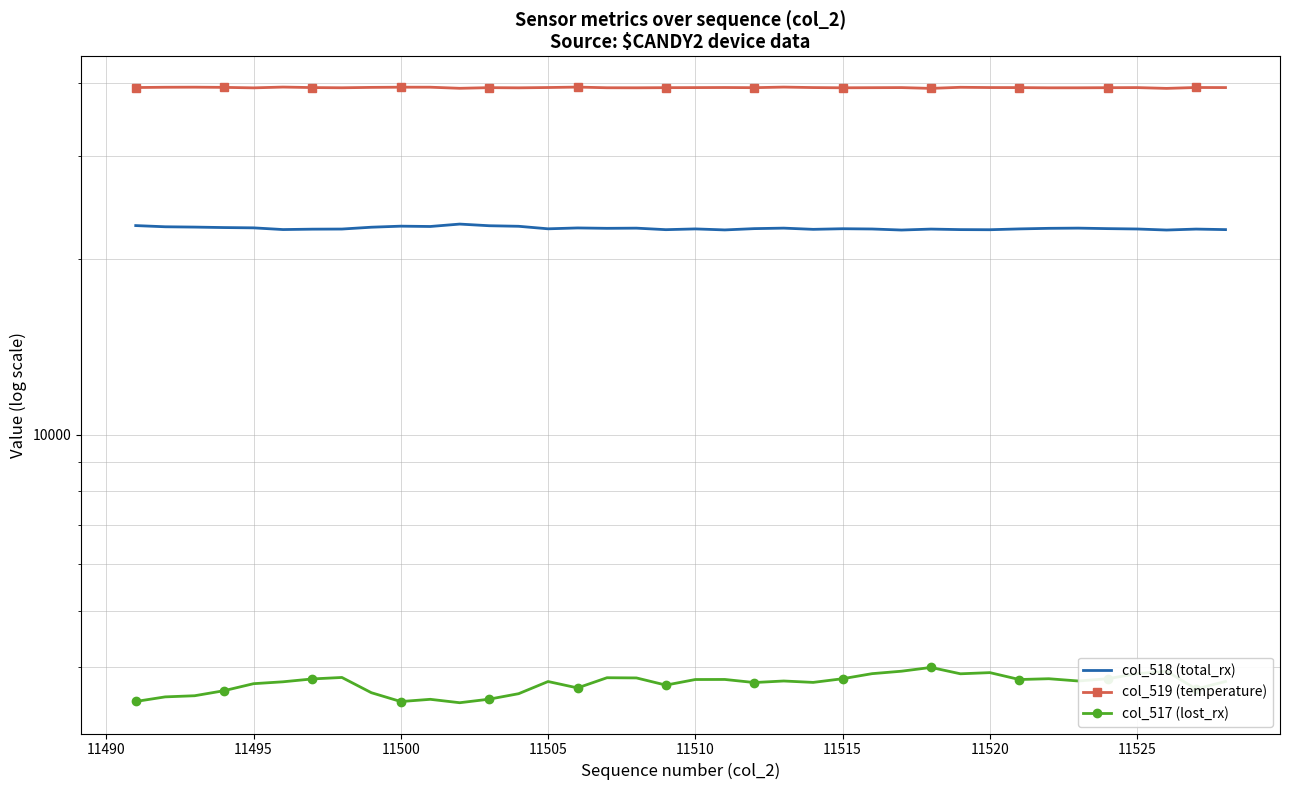

True or false: col_518 (total_rx) and col_517 (lost_rx) intersect in this chart.

False